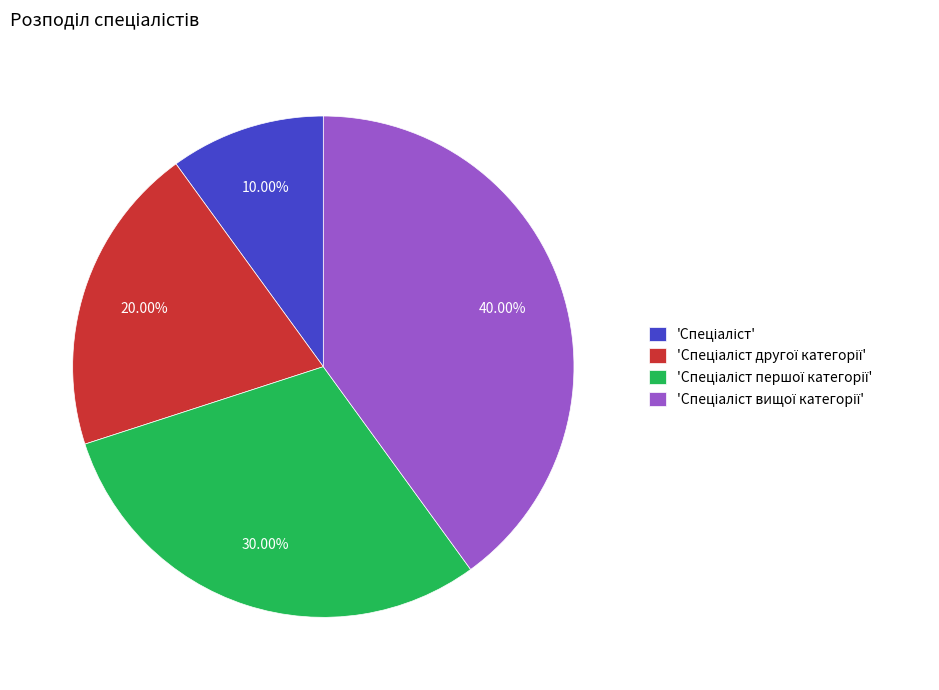

Count the number of slices in the pie.

4